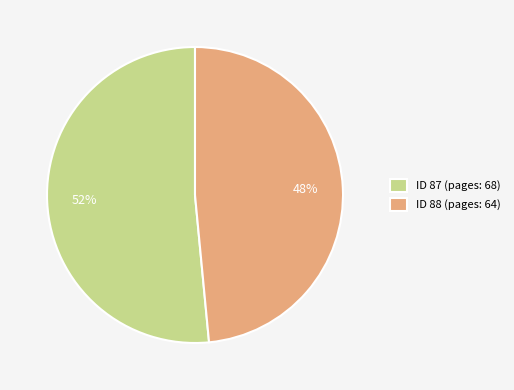

What percentage is the ID 88 (pages: 64) slice, to the nearest percent?

48%